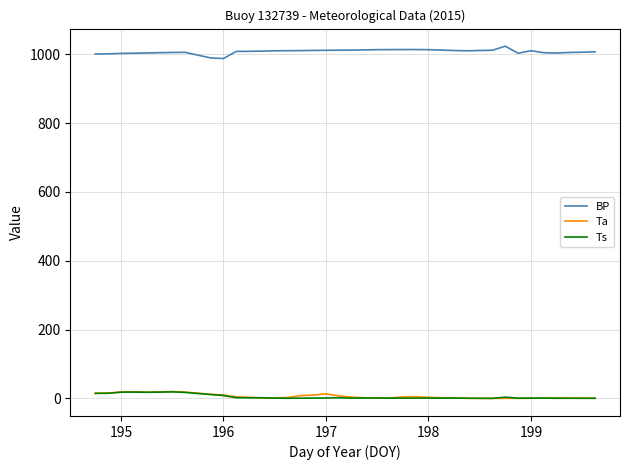

What is the highest value of the BP series?

1023.8